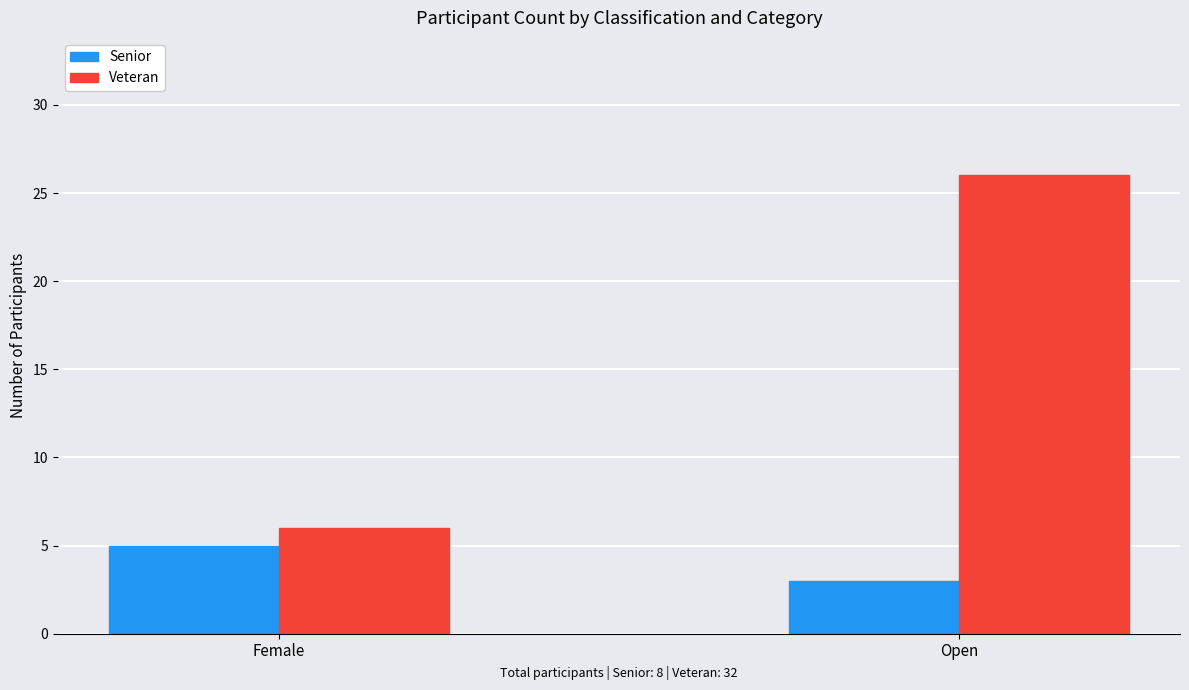

What is the label of the 2nd bar from the right?

Female